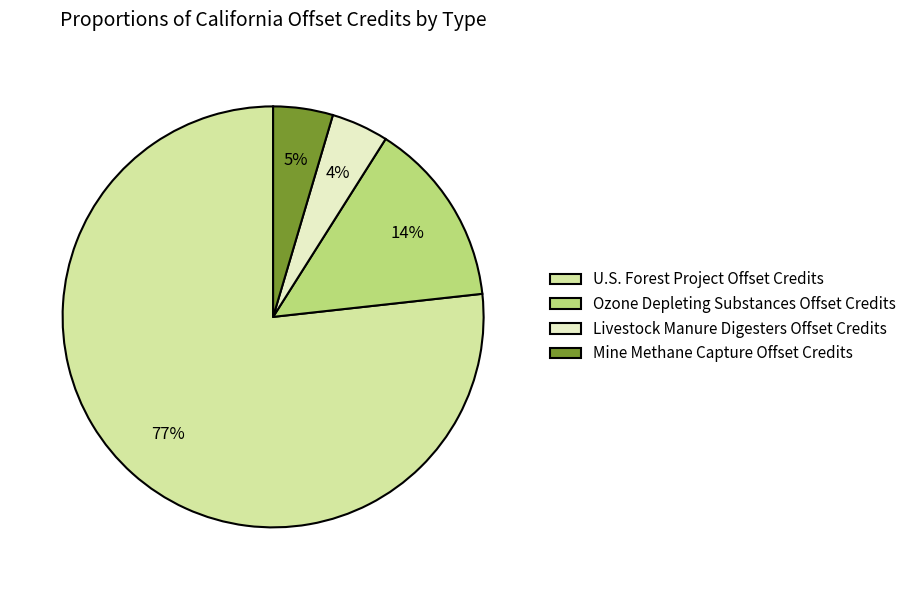

Is there a majority slice in this chart?

Yes